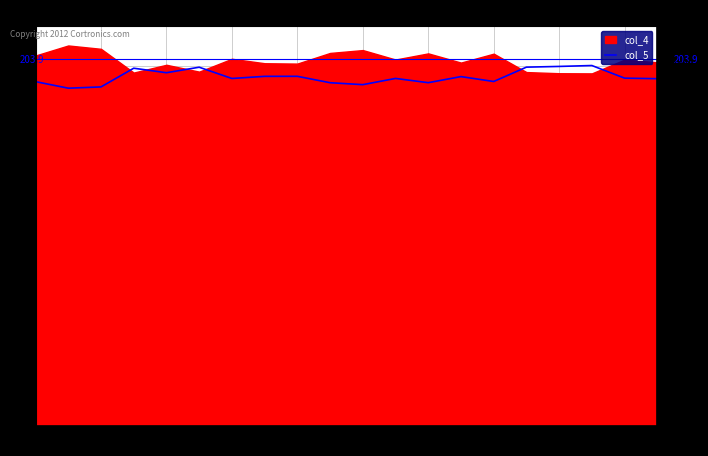

True or false: there are more than 1 points higher than both neighbors.

True